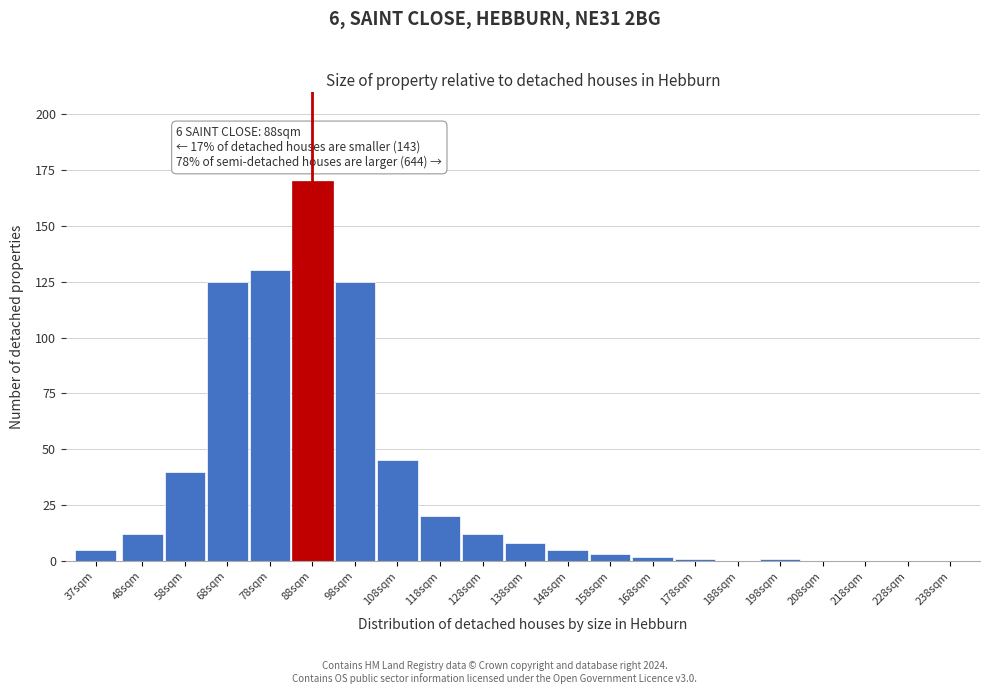

Reading left to right, transcribe all the data shown in this chart.

37sqm=5	48sqm=12	58sqm=40	68sqm=125	78sqm=130	88sqm=170	98sqm=125	108sqm=45	118sqm=20	128sqm=12	138sqm=8	148sqm=5	158sqm=3	168sqm=2	178sqm=1	188sqm=0	198sqm=1	208sqm=0	218sqm=0	228sqm=0	238sqm=0